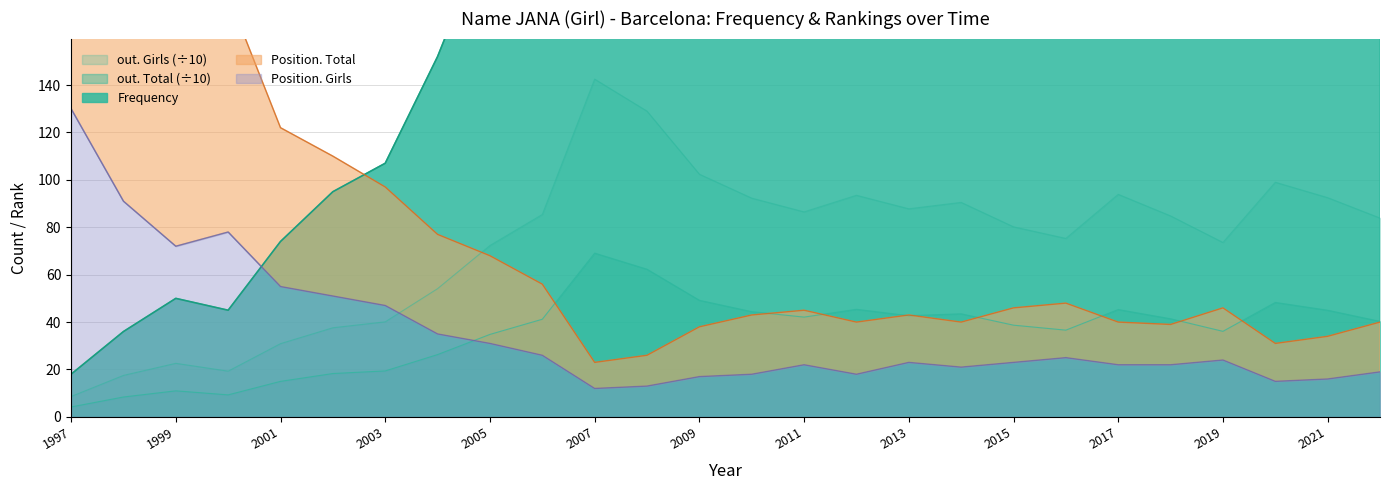

Which has a higher value, 2019 or 2014?

2014